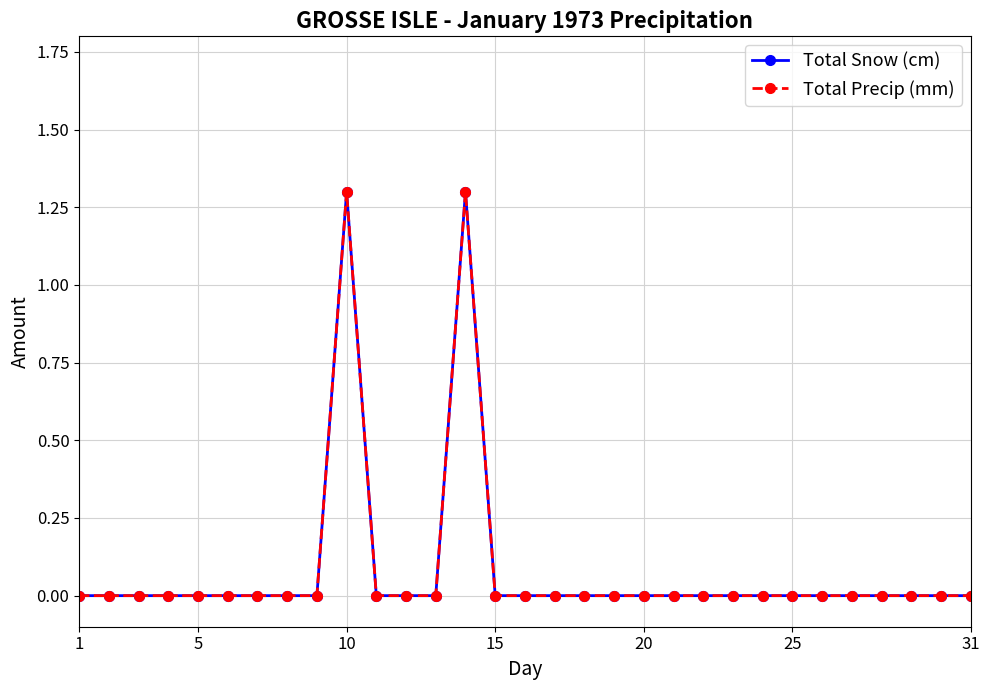

Is this an area chart (filled region under the line)?

No